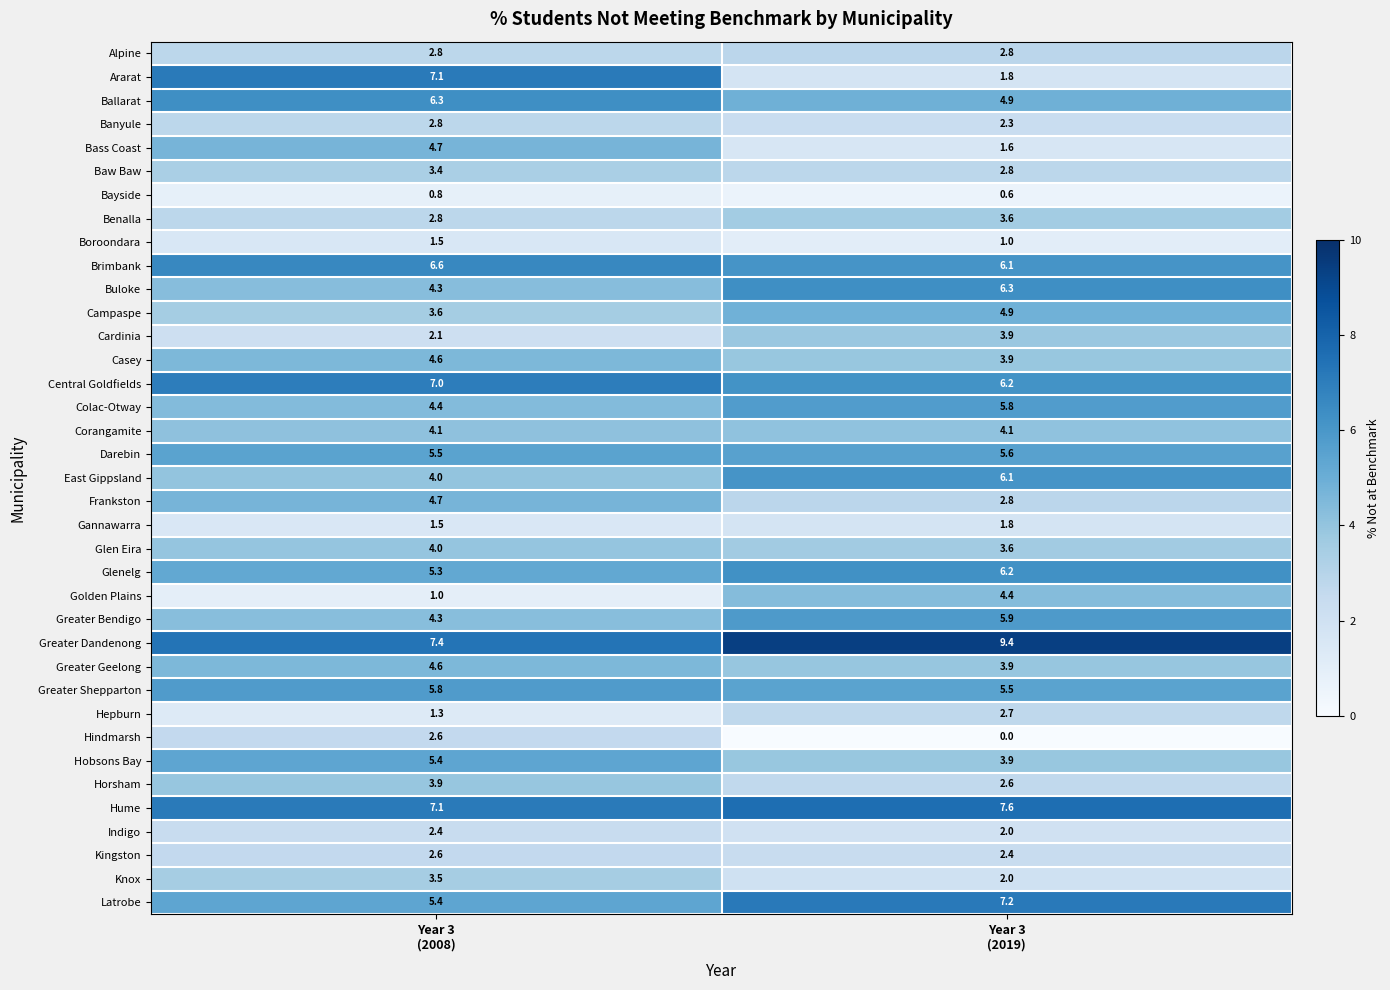

What is the sum of all Central Goldfields values?

13.2